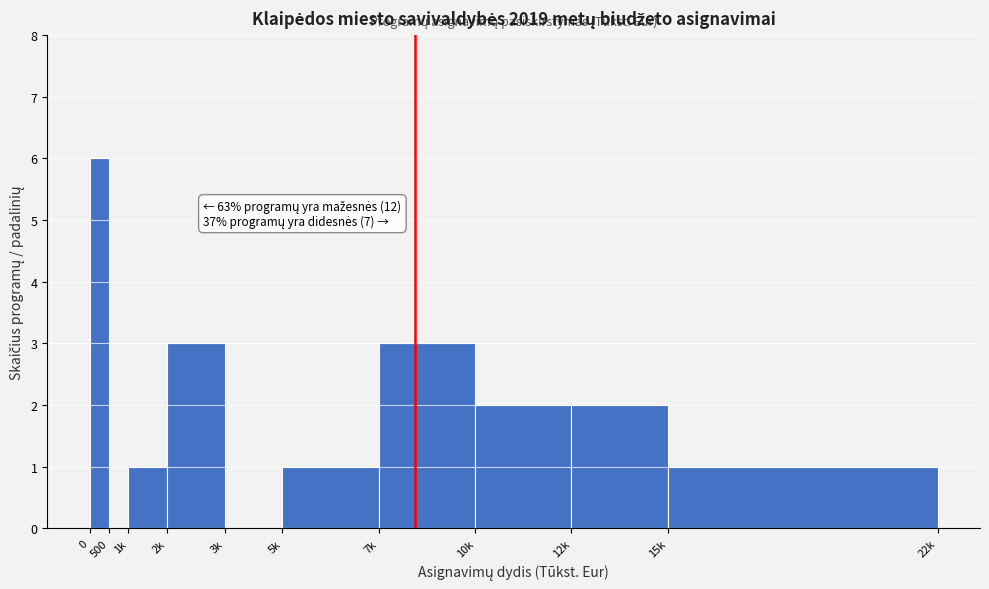

Reading right to left, list all the values displayed in this chart.

15k=1	12k=2	10k=2	7k=3	5k=1	3k=0	2k=3	1k=1	500=0	0=6